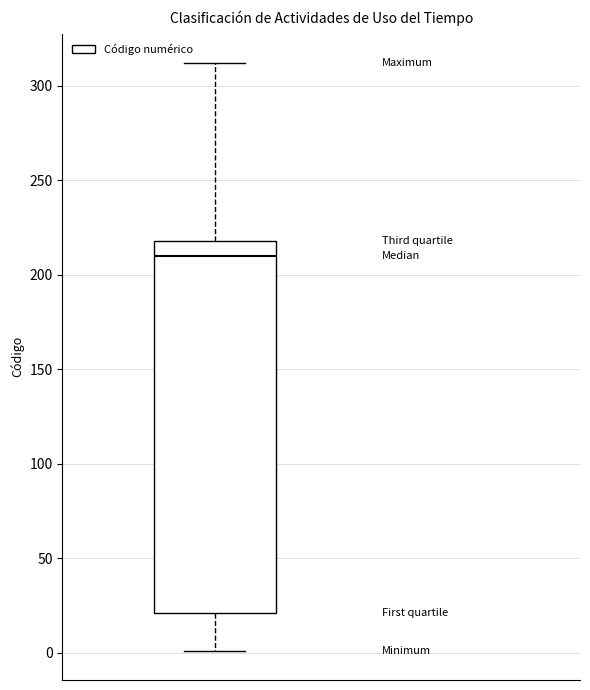

Where is the lower edge of the box on the y-axis? The values are not printed on the chart, so give them approximately, as read against the axis.

20